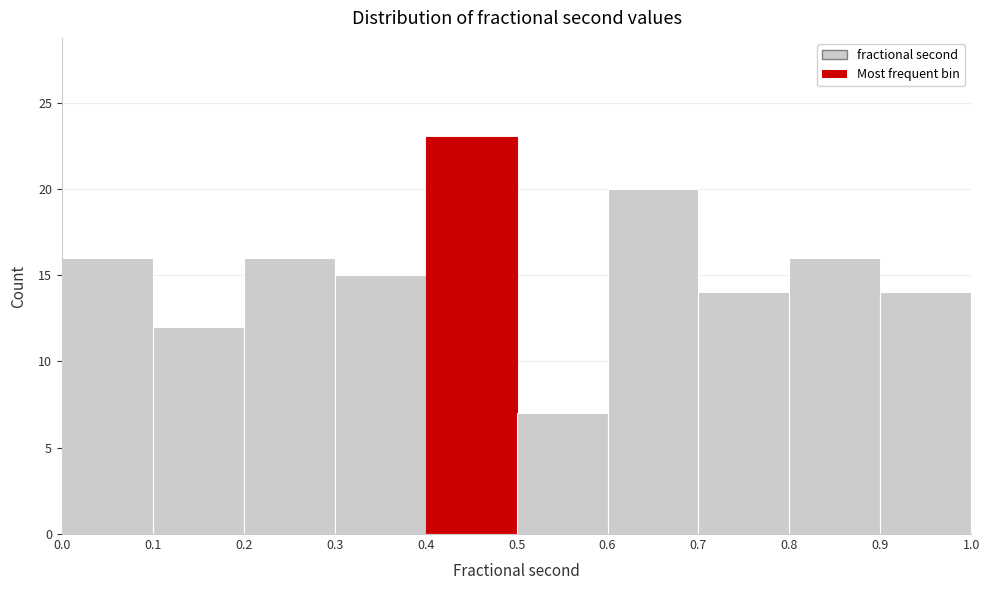

Over which range of the x-axis is the bar tallest?

0.4 to 0.5